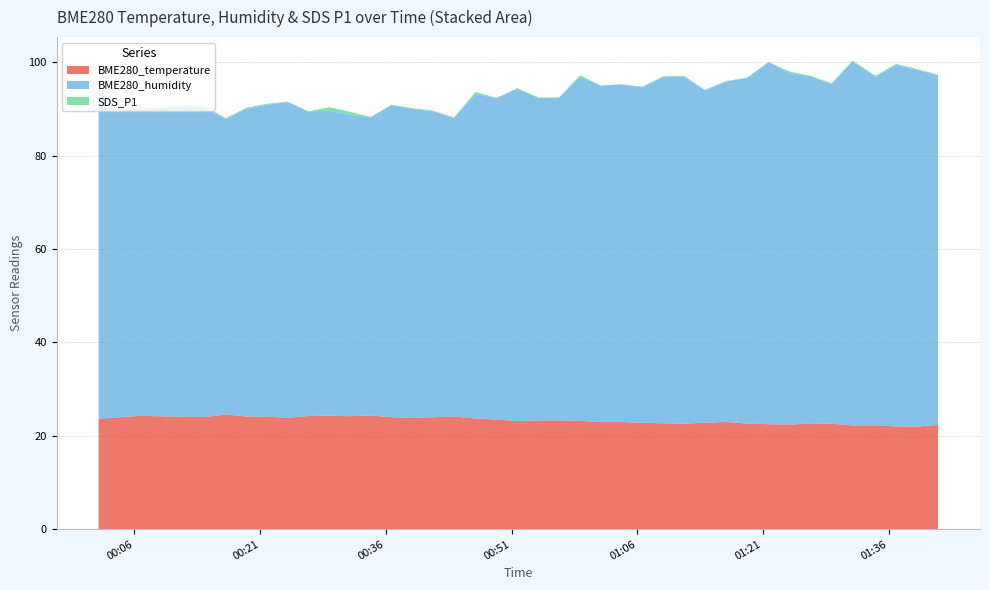

Reading right to left, what are all the values shown in this chart?

BME280_temperature: 22.3	22.0	22.0	22.2	22.2	22.6	22.6	22.4	22.5	22.6	23.0	22.8	22.6	22.7	22.8	22.9	23.0	23.2	23.3	23.3	23.1	23.5	23.7	24.1	24.0	23.8	24.0	24.4	24.2	24.3	24.2	23.9	24.1	24.1	24.6	24.0	24.1	24.3	23.9	23.7
BME280_humidity: 74.9	76.3	77.4	74.5	78.0	72.7	74.3	75.3	77.5	74.0	72.9	71.2	74.3	74.1	71.8	72.3	72.0	73.6	69.1	69.0	71.2	68.8	69.5	63.9	65.5	66.1	66.8	63.8	64.5	65.3	65.2	67.6	66.8	65.9	63.2	66.1	66.5	65.7	65.9	70.3
SDS_P1: 0.1	0.2	0.2	0.3	0.1	0.2	0.1	0.3	0.1	0.1	0.1	0.1	0.2	0.2	0.1	0.0	0.0	0.4	0.1	0.1	0.1	0.1	0.4	0.1	0.2	0.2	0.1	0.1	0.6	0.8	0.0	0.1	0.2	0.2	0.2	0.4	0.3	0.1	0.1	0.1